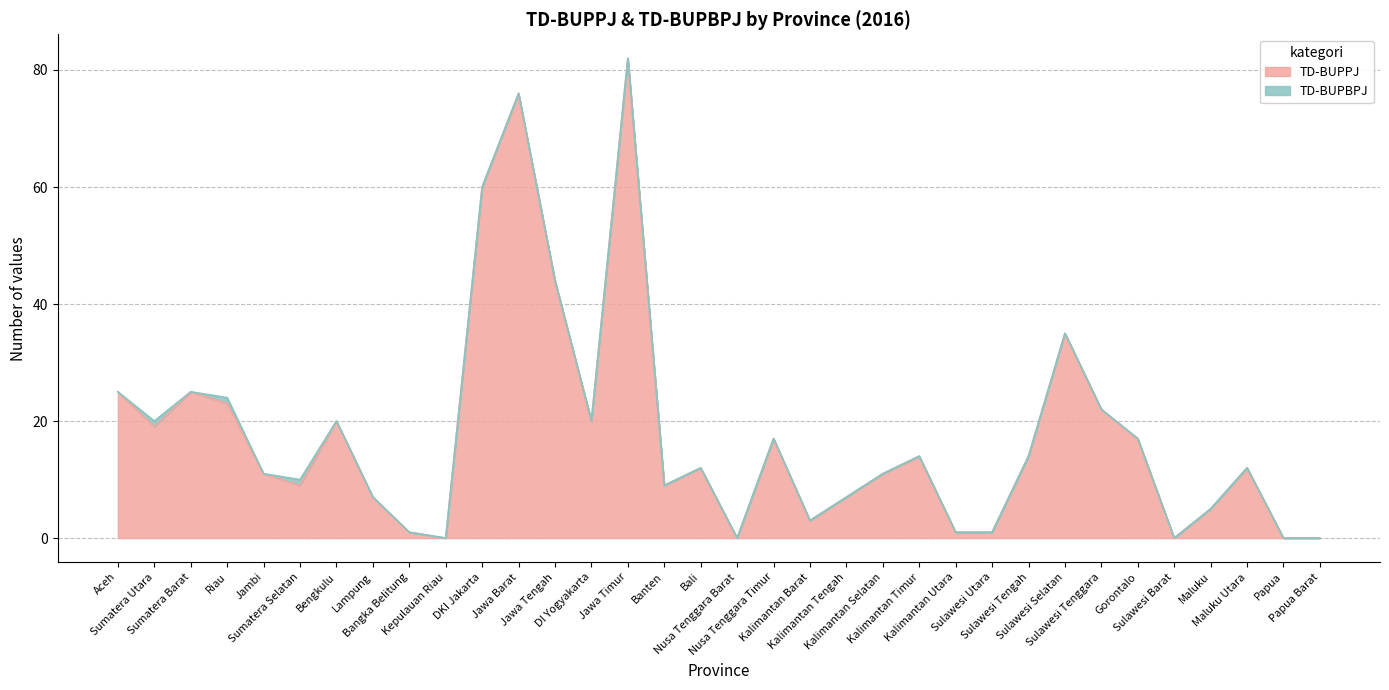

List the labels in order of value, smallest first.

Kepulauan Riau, Nusa Tenggara Barat, Sulawesi Barat, Papua, Papua Barat, Bangka Belitung, Kalimantan Utara, Sulawesi Utara, Kalimantan Barat, Maluku, Lampung, Kalimantan Tengah, Sumatera Selatan, Banten, Jambi, Kalimantan Selatan, Bali, Maluku Utara, Kalimantan Timur, Sulawesi Tengah, Nusa Tenggara Timur, Gorontalo, Sumatera Utara, Bengkulu, DI Yogyakarta, Sulawesi Tenggara, Riau, Aceh, Sumatera Barat, Sulawesi Selatan, Jawa Tengah, DKI Jakarta, Jawa Barat, Jawa Timur